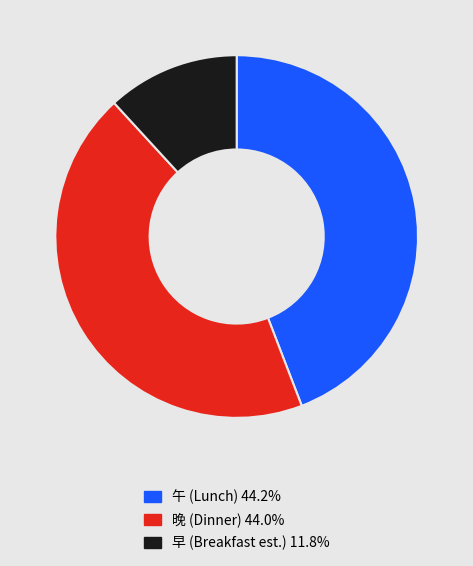

Does any single category account for the majority?

No